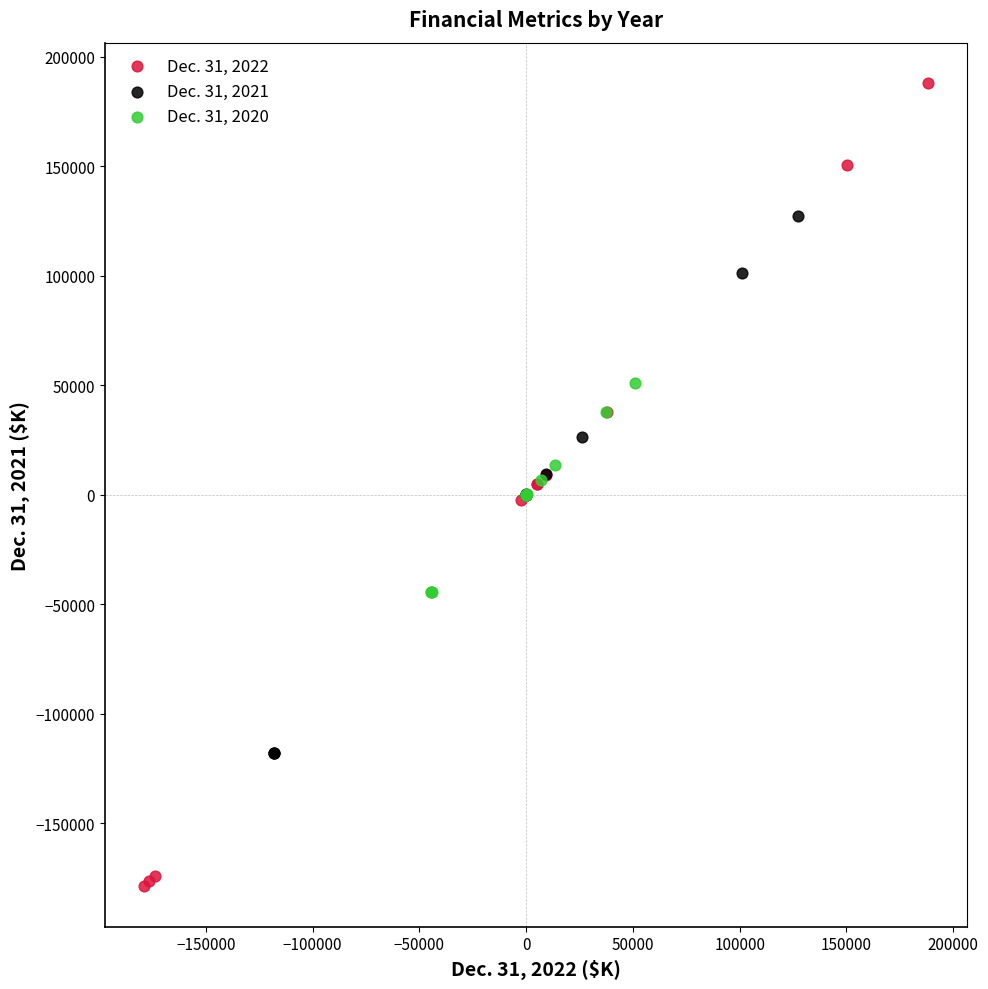

Which series reaches the minimum Y coordinate?

Dec. 31, 2022